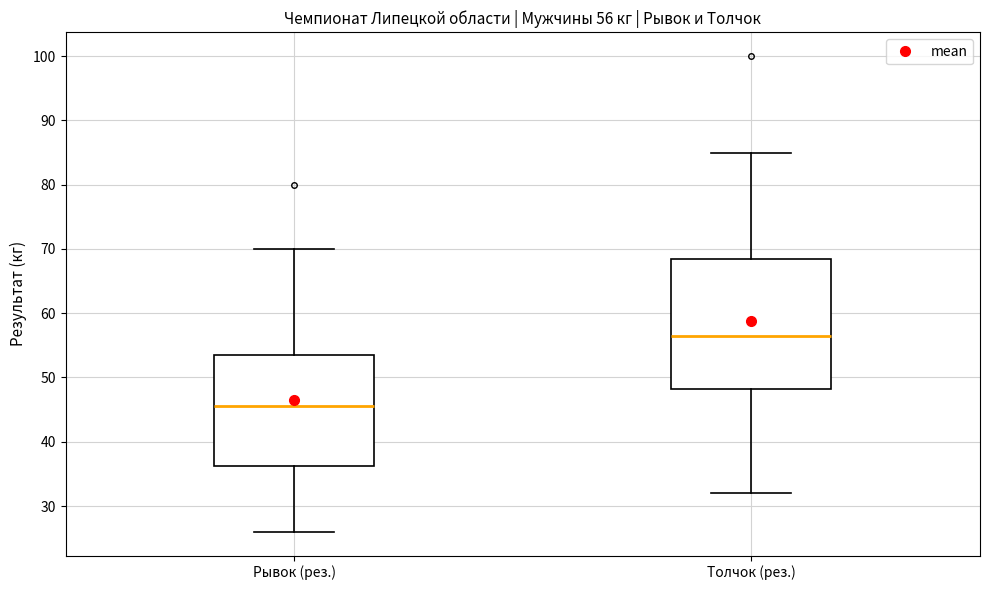

Comparing the boxes themselves (not the whiskers), which one is the tallest?

Толчок (рез.)